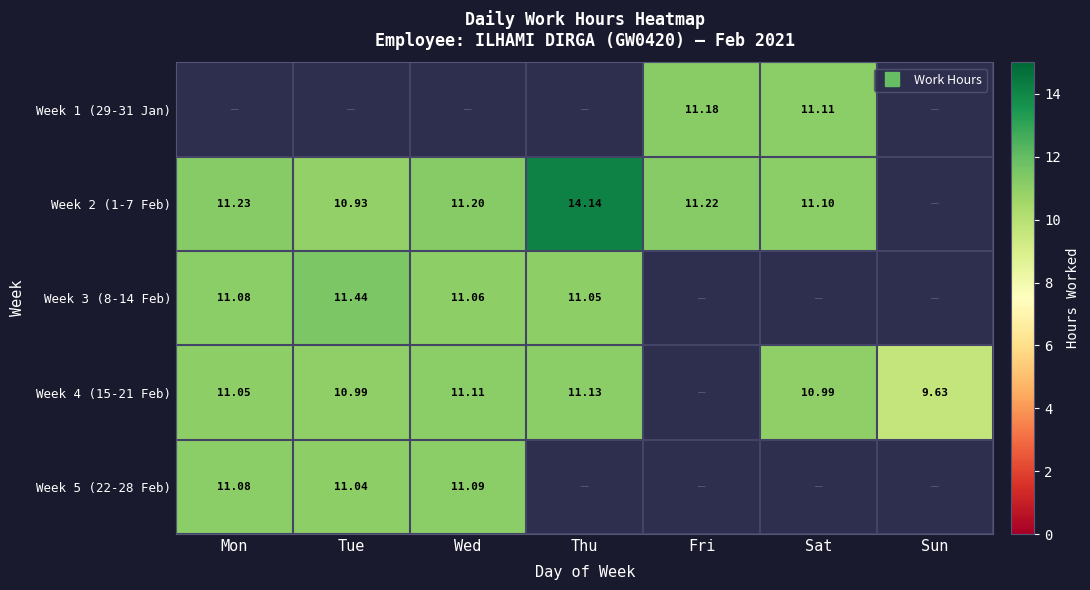

What is the smallest value displayed?

9.6